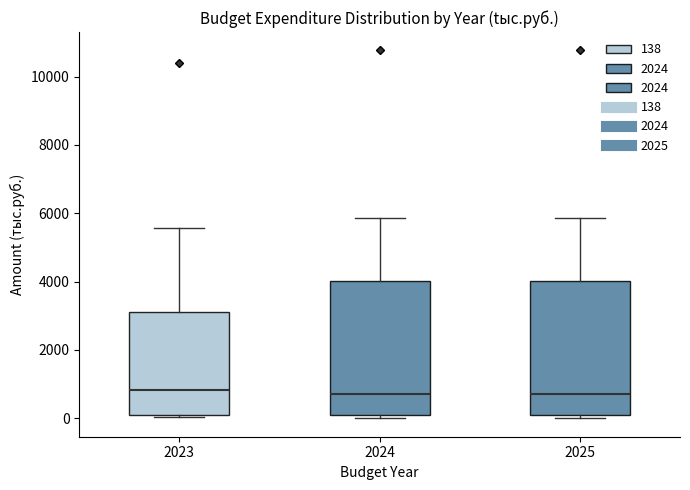

Where does the median line of the box at x = 2024 sit on the y-axis? The values are not printed on the chart, so give them approximately, as read against the axis.

800